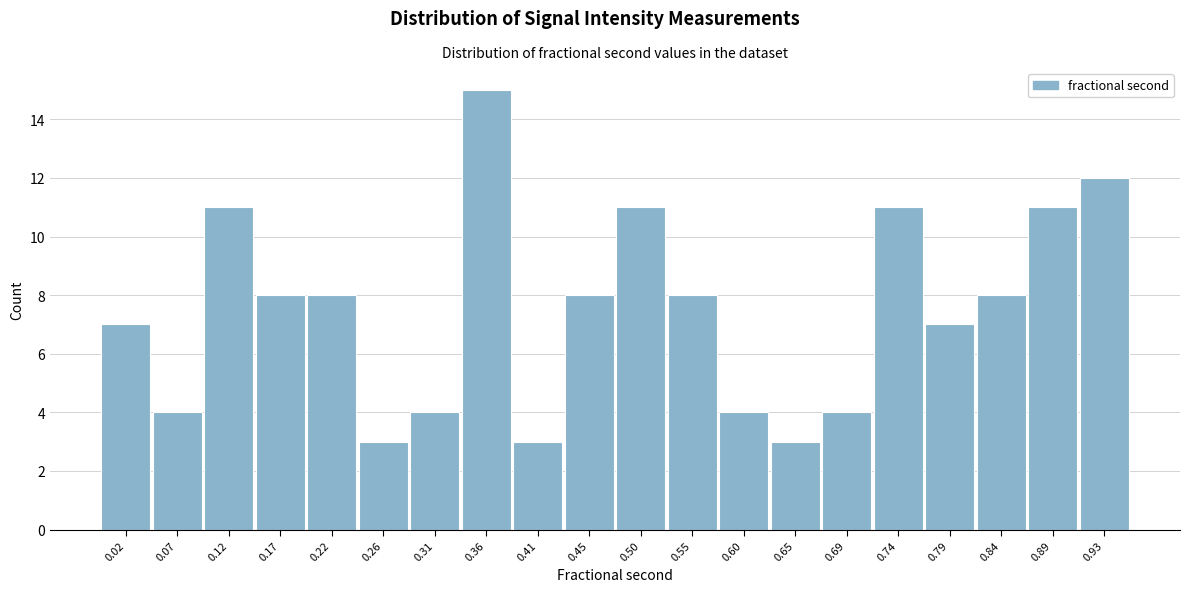

Reading left to right, extract all data points from this chart.

7	4	11	8	8	3	4	15	3	8	11	8	4	3	4	11	7	8	11	12